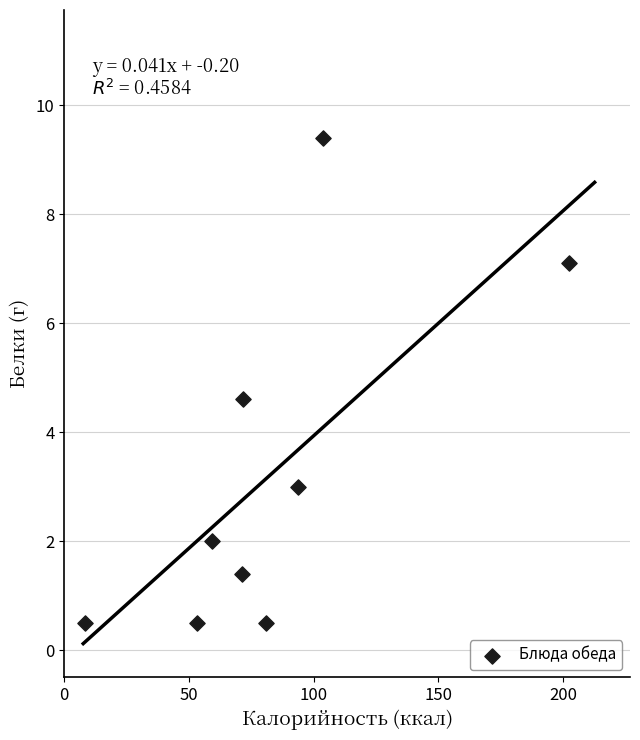

What Y value in the scatter plot is closest to 4?

4.6